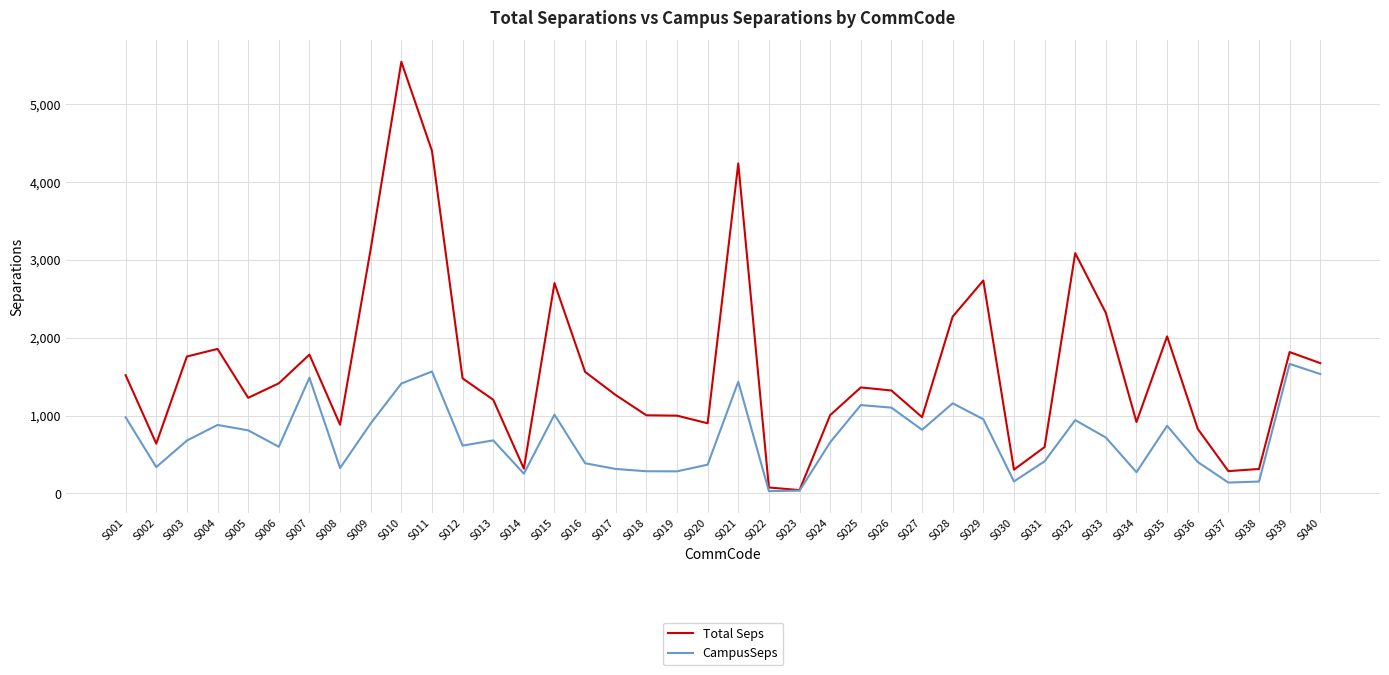

True or false: Total Seps has a value of 3138.2 at S009.

True